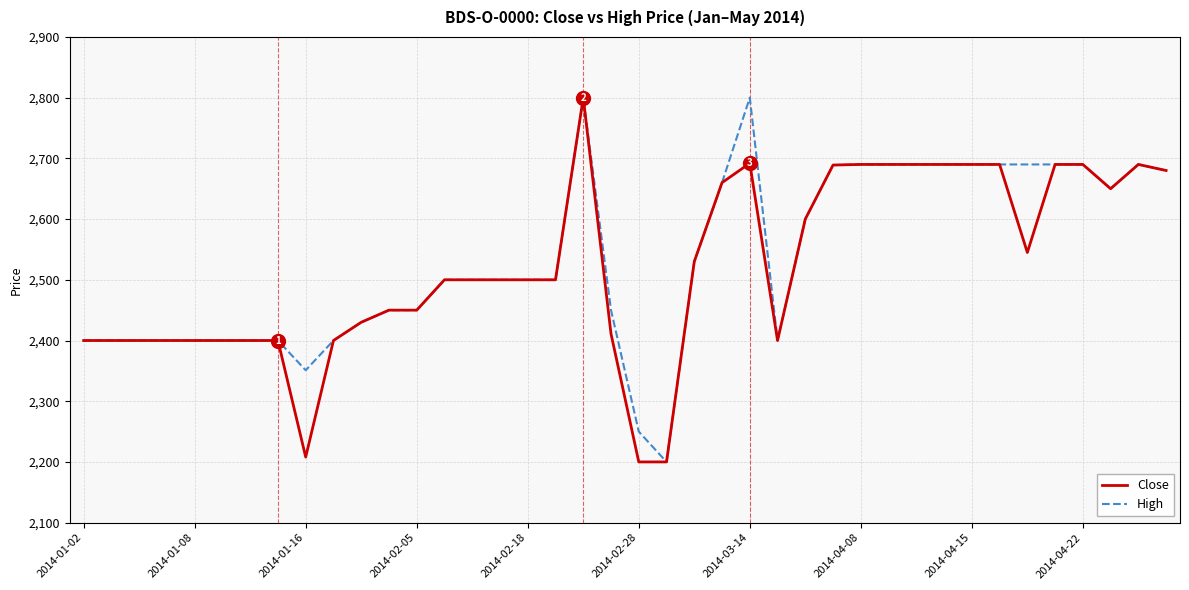

At how many categories does at least one series exceed 2606?

16